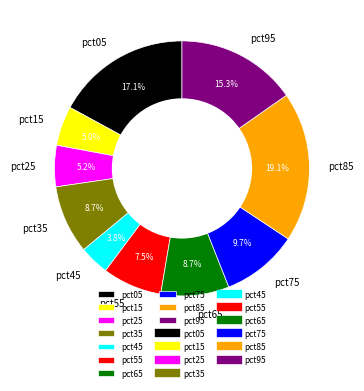

Between pct15 and pct95, which is larger?

pct95